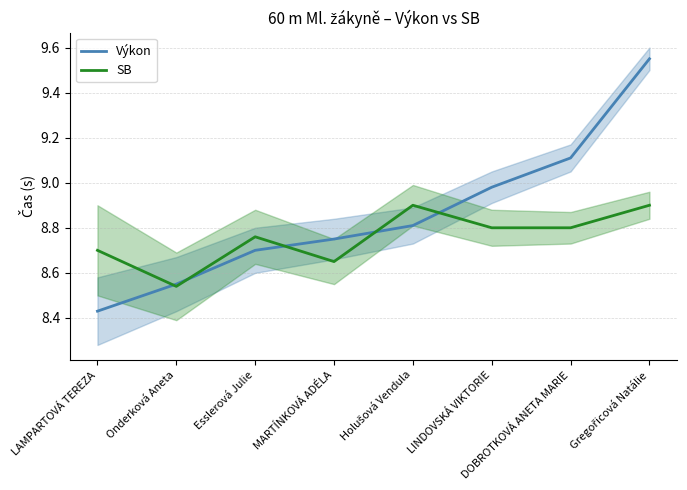

What is the smallest value displayed?

8.4